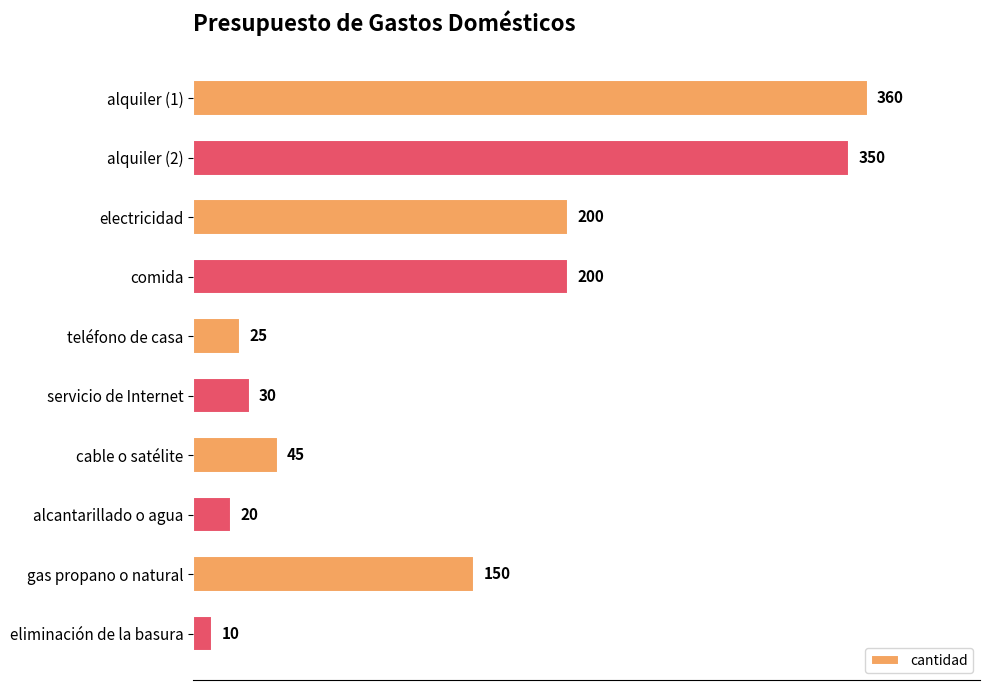

Reading top to bottom, list all the values displayed in this chart.

360	350	200	200	25	30	45	20	150	10